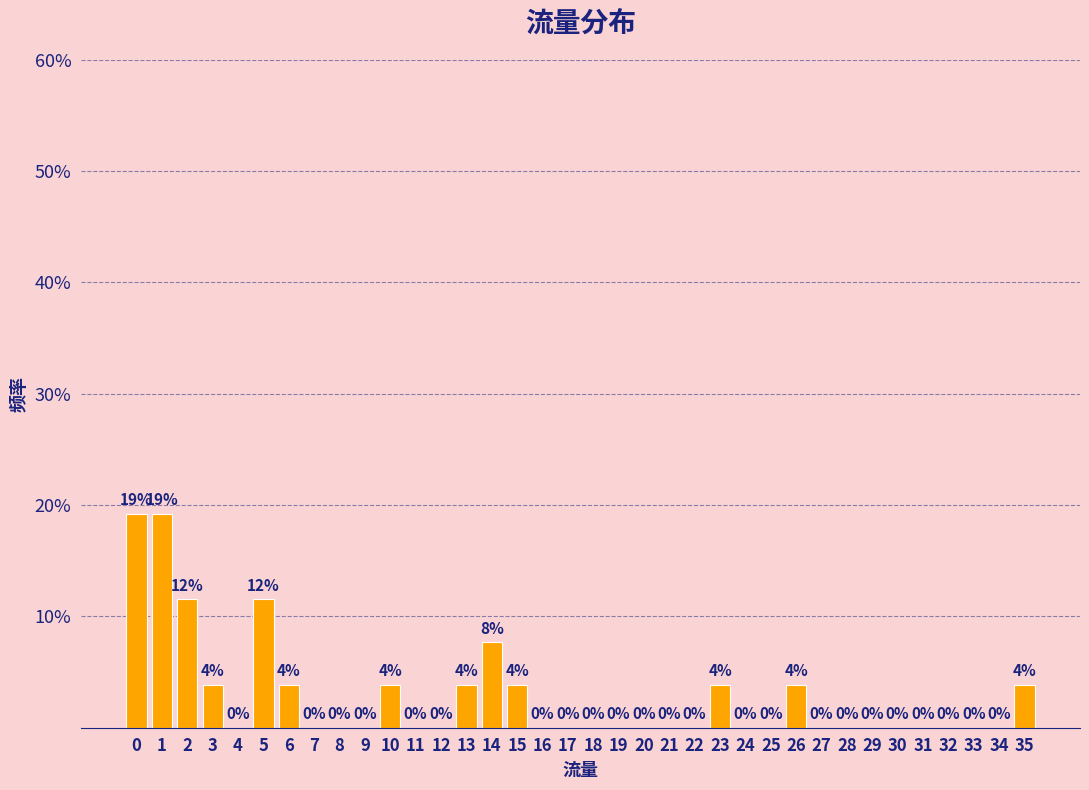

Is it true that the value at 8 is -6.5?

False